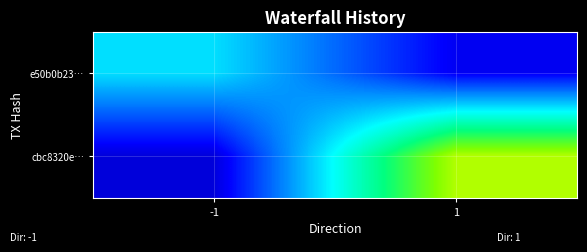

Rank the series by their average value, from lowest to highest.

e50b0b23…, cbc8320e…